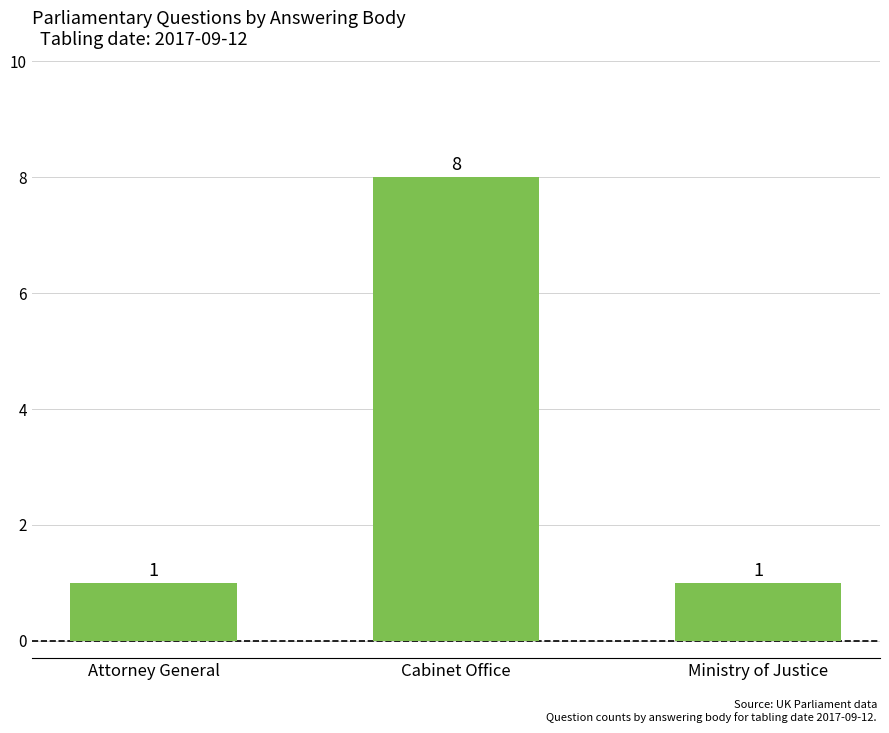

Reading left to right, extract all data points from this chart.

Attorney General=1	Cabinet Office=8	Ministry of Justice=1